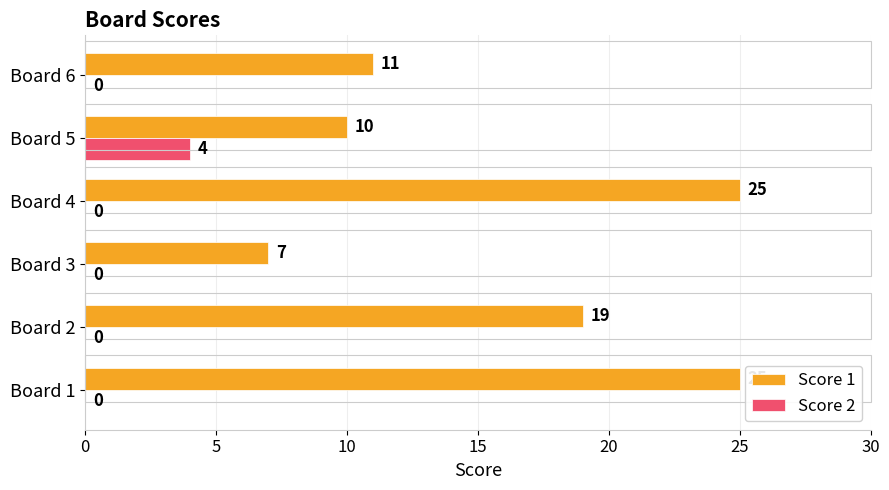

What is the maximum value for Score 1?

25